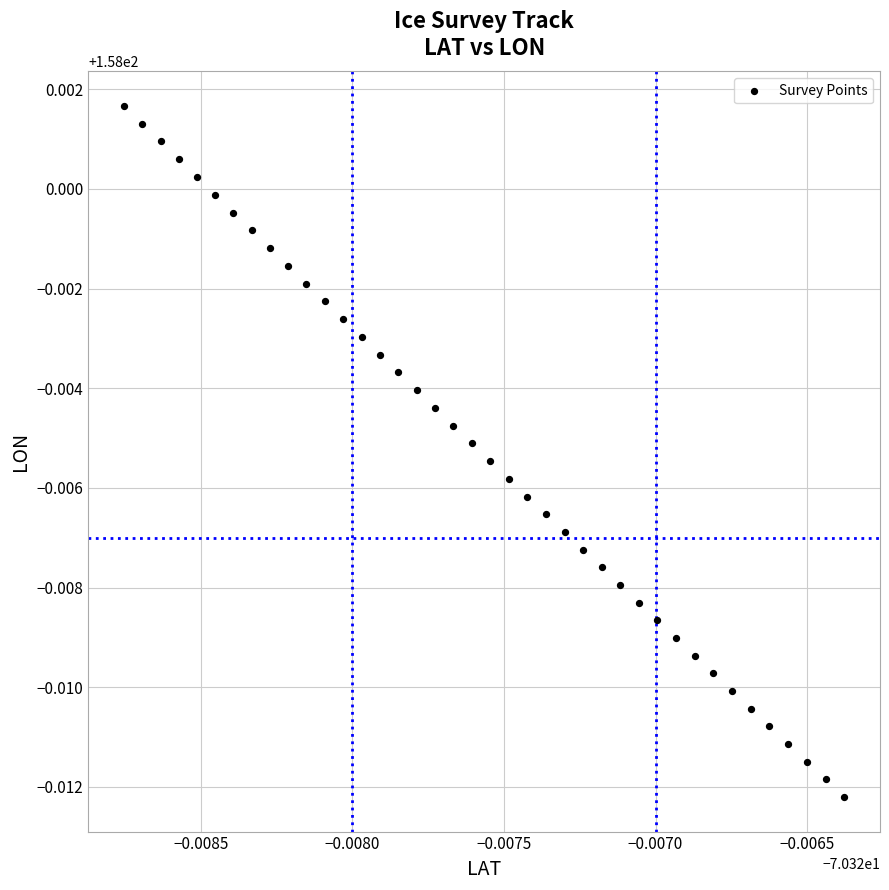

How many points are shown in the scatter plot?

40